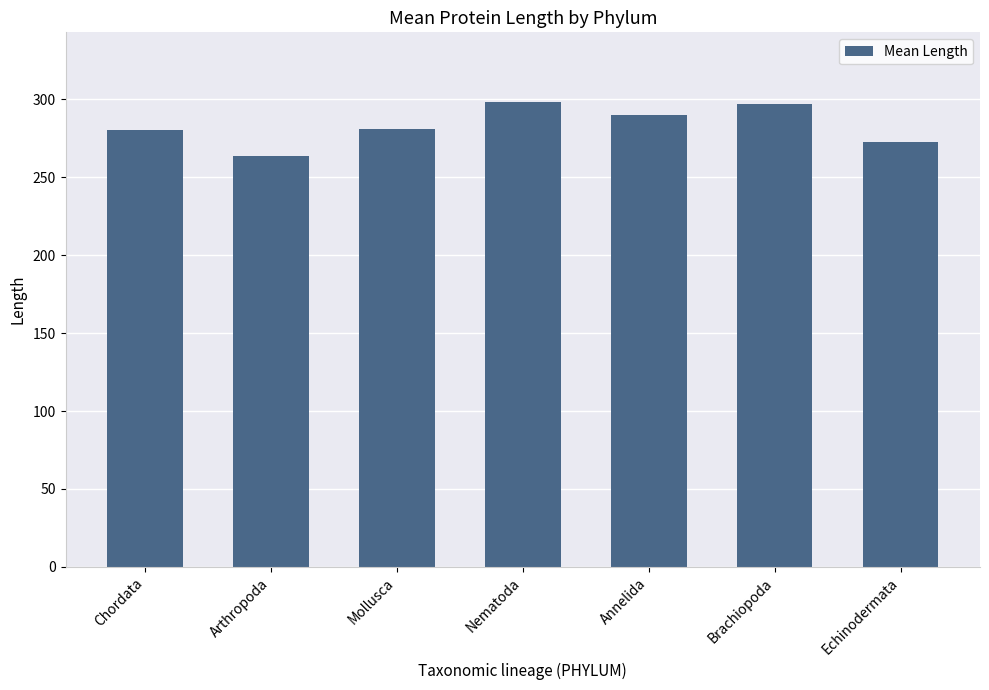

The chart shows a value of 86.2 at Brachiopoda. True or false?

False